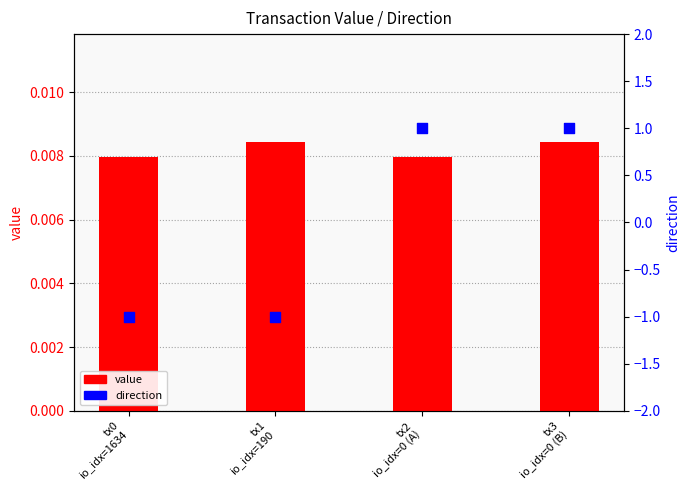

Is the value of direction at tx1
io_idx=190 greater than the value of value at tx0
io_idx=1634?

No